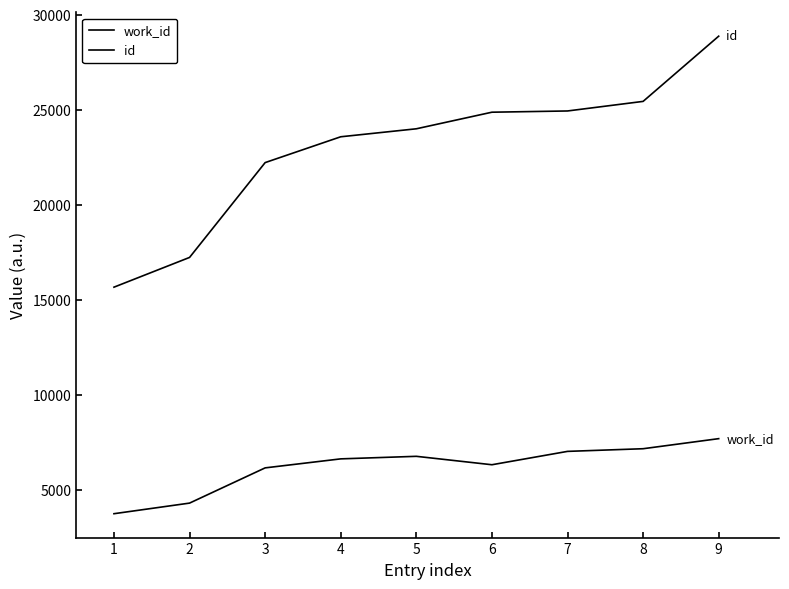

How many lines are shown in the chart?

2